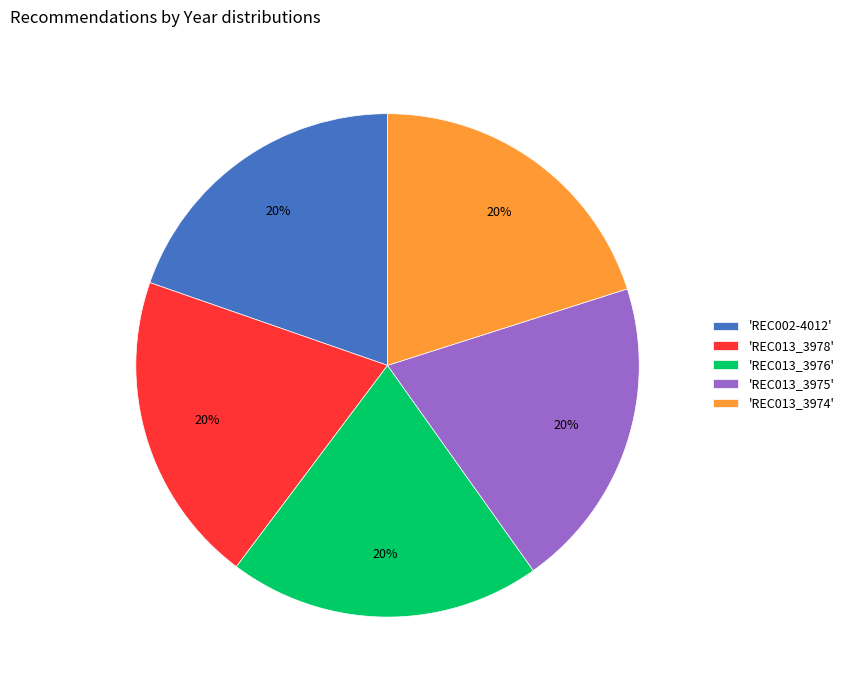

Approximately how many times larger is the value at 'REC013_3978' compared to 'REC013_3976'?

1.0